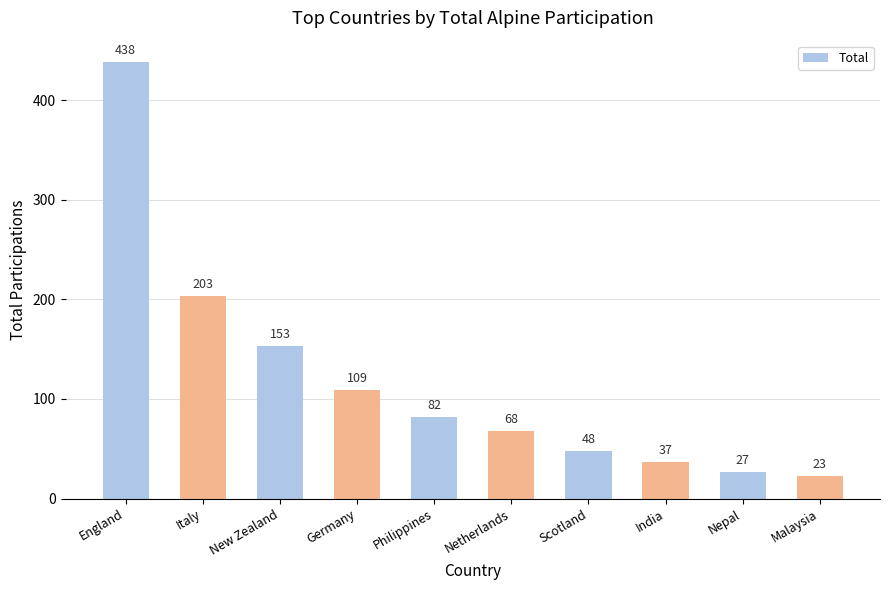

What is the difference between the second highest and second lowest values?

176